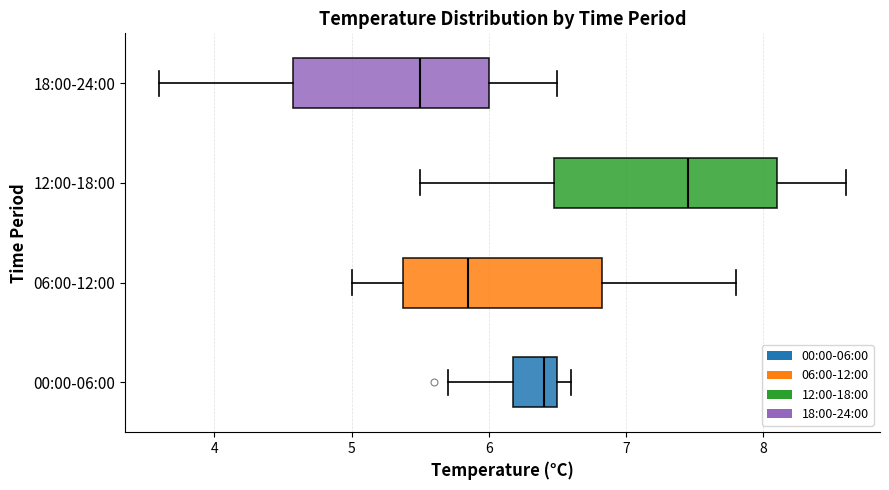

Where does the left whisker of the box for 06:00-12:00 end on the x-axis? The values are not printed on the chart, so give them approximately, as read against the axis.

5.0